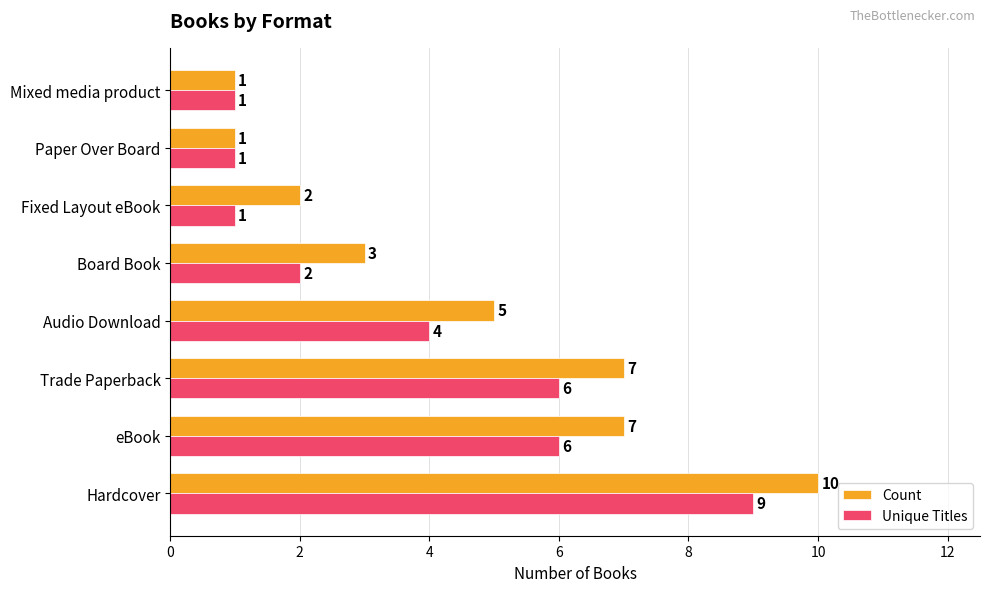

Which series has the largest total across all categories?

Count